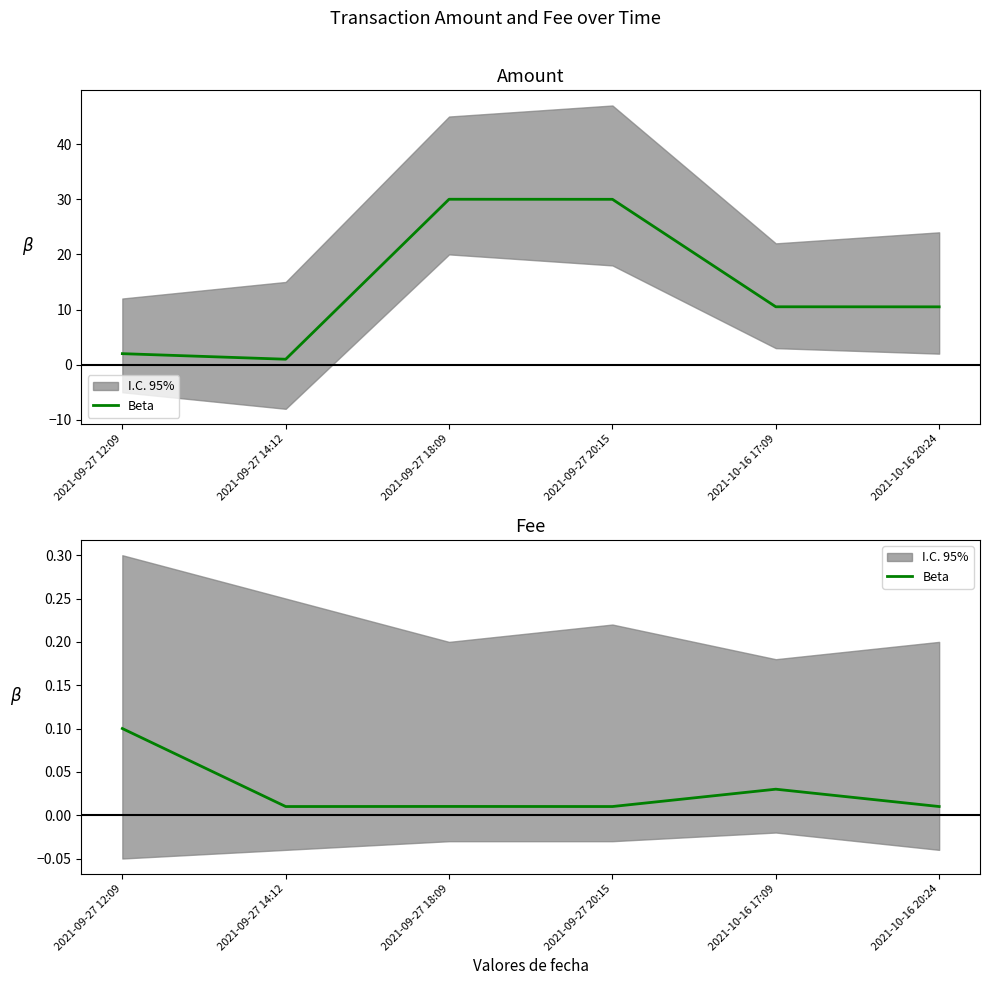

How many data points does each series have?

6